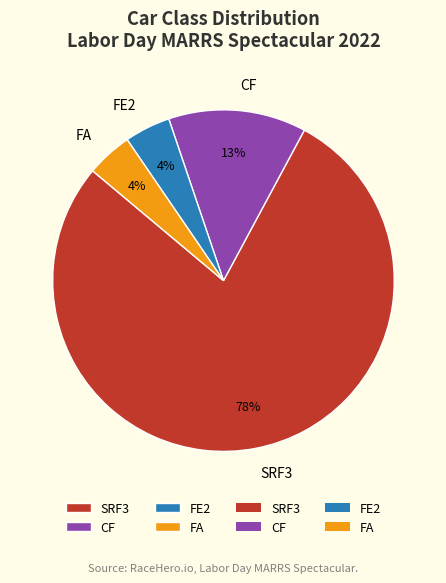

Which slice is the largest?

SRF3